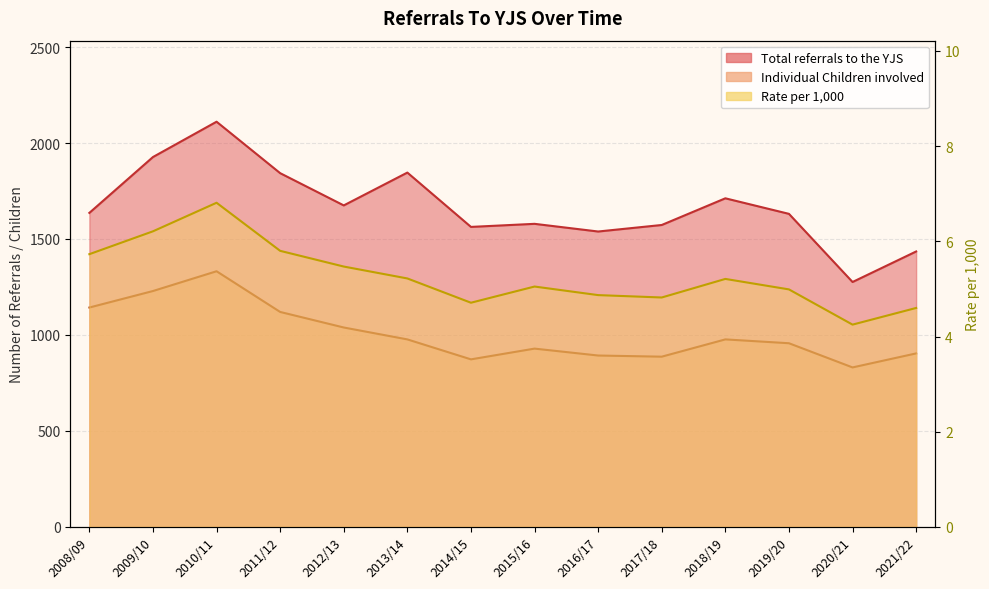

What value does the Total referrals to the YJS series have at 2017/18?

1573.0